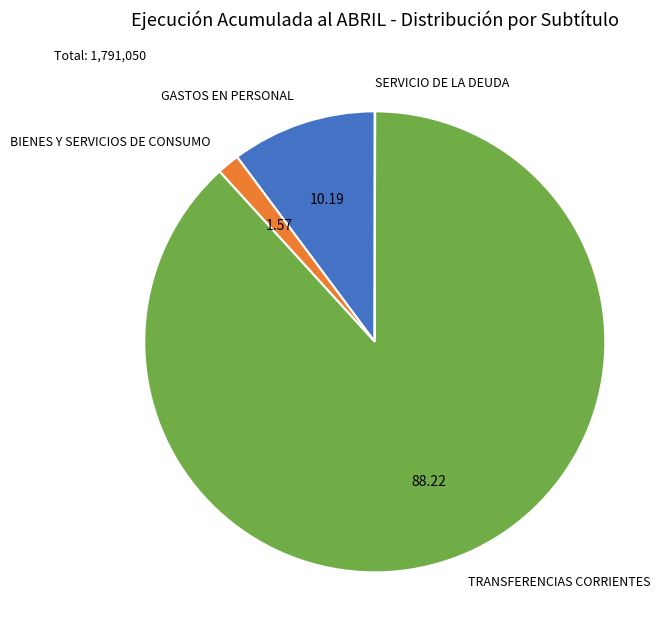

What is the ratio of the value at TRANSFERENCIAS CORRIENTES to the value at GASTOS EN PERSONAL?

8.7